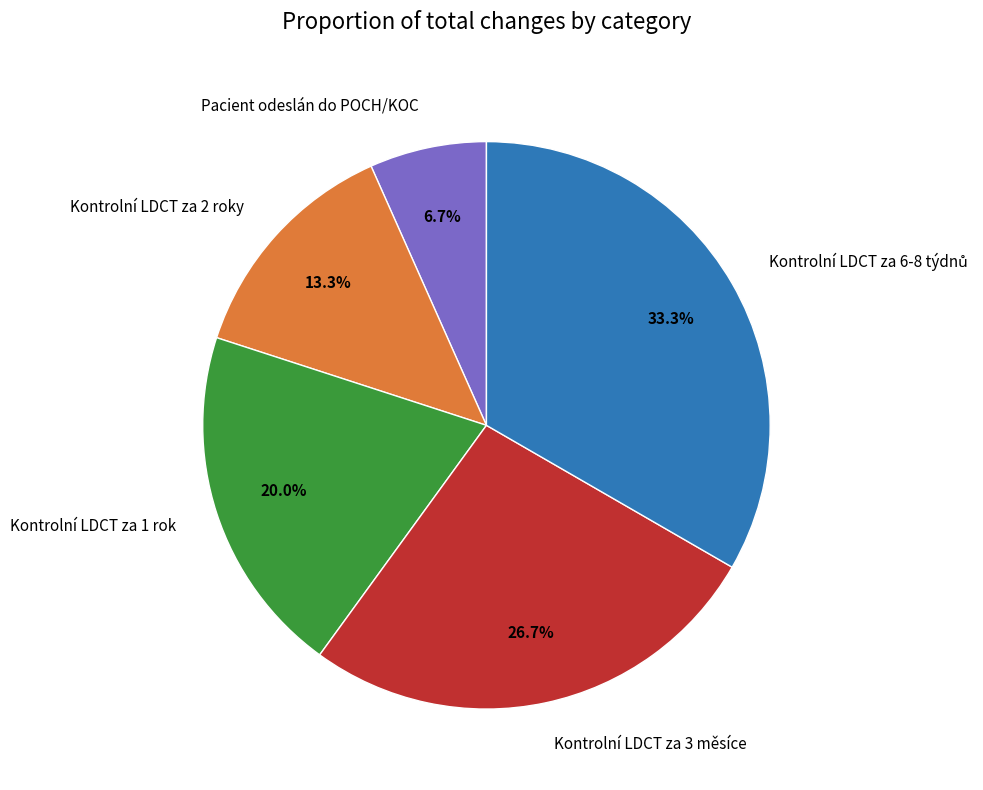

Is it true that Kontrolní LDCT za 1 rok is 10% of the pie?

False